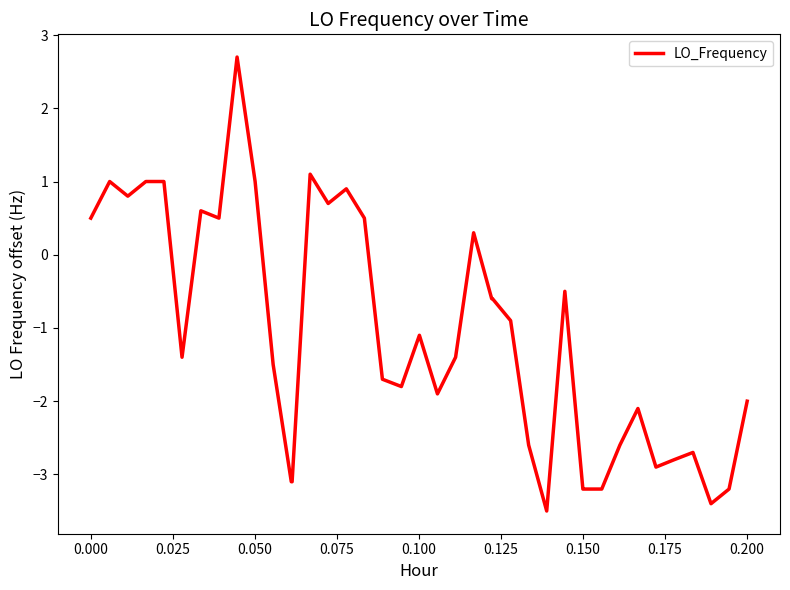

Does the chart display data point markers on the line(s)?

No